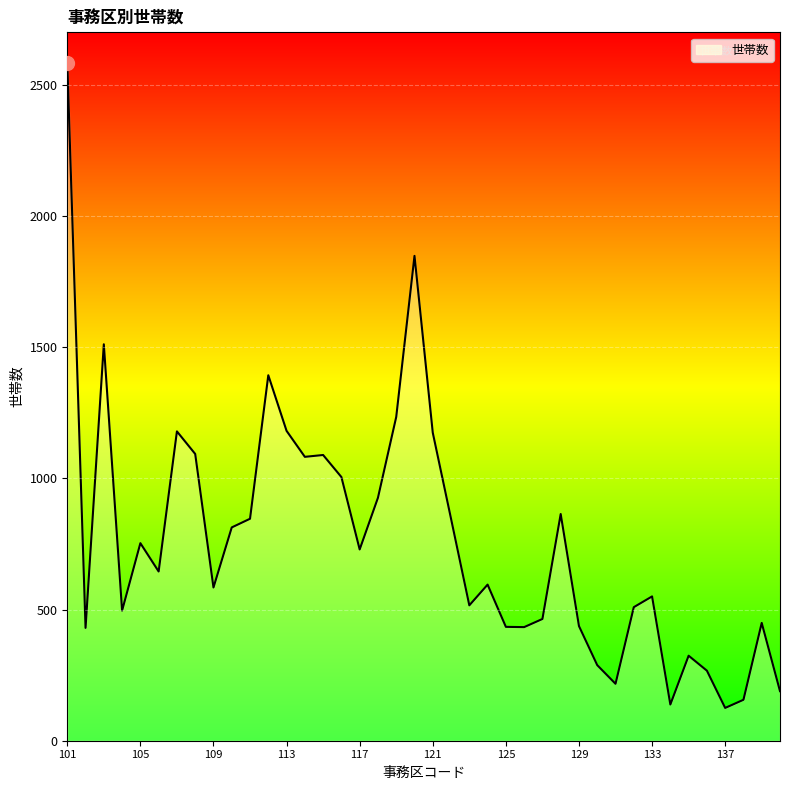

What is the greatest value displayed?

2584